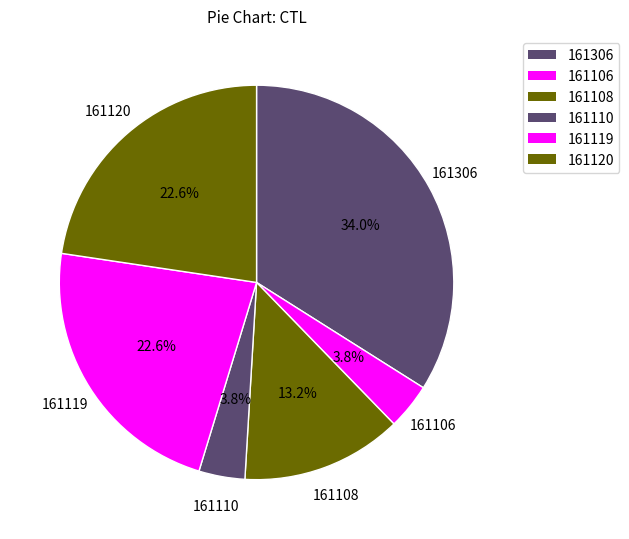

The 161119 slice represents 37% of the pie. True or false?

False